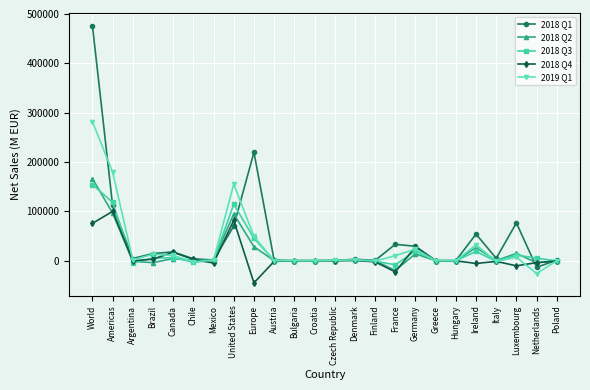

At which category does 2018 Q4 reach its first local peak?

Americas